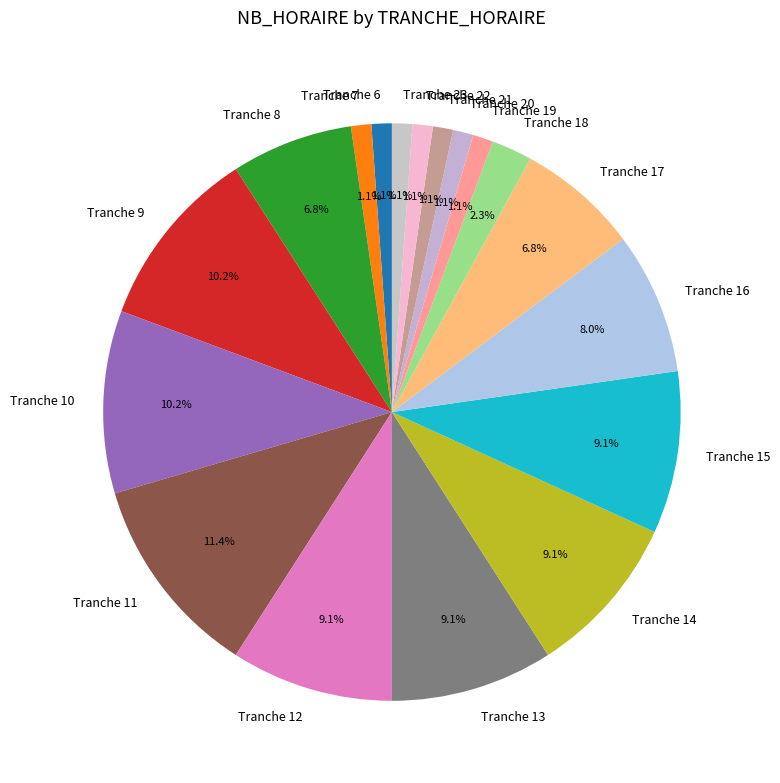

Between Tranche 23 and Tranche 10, which is larger?

Tranche 10